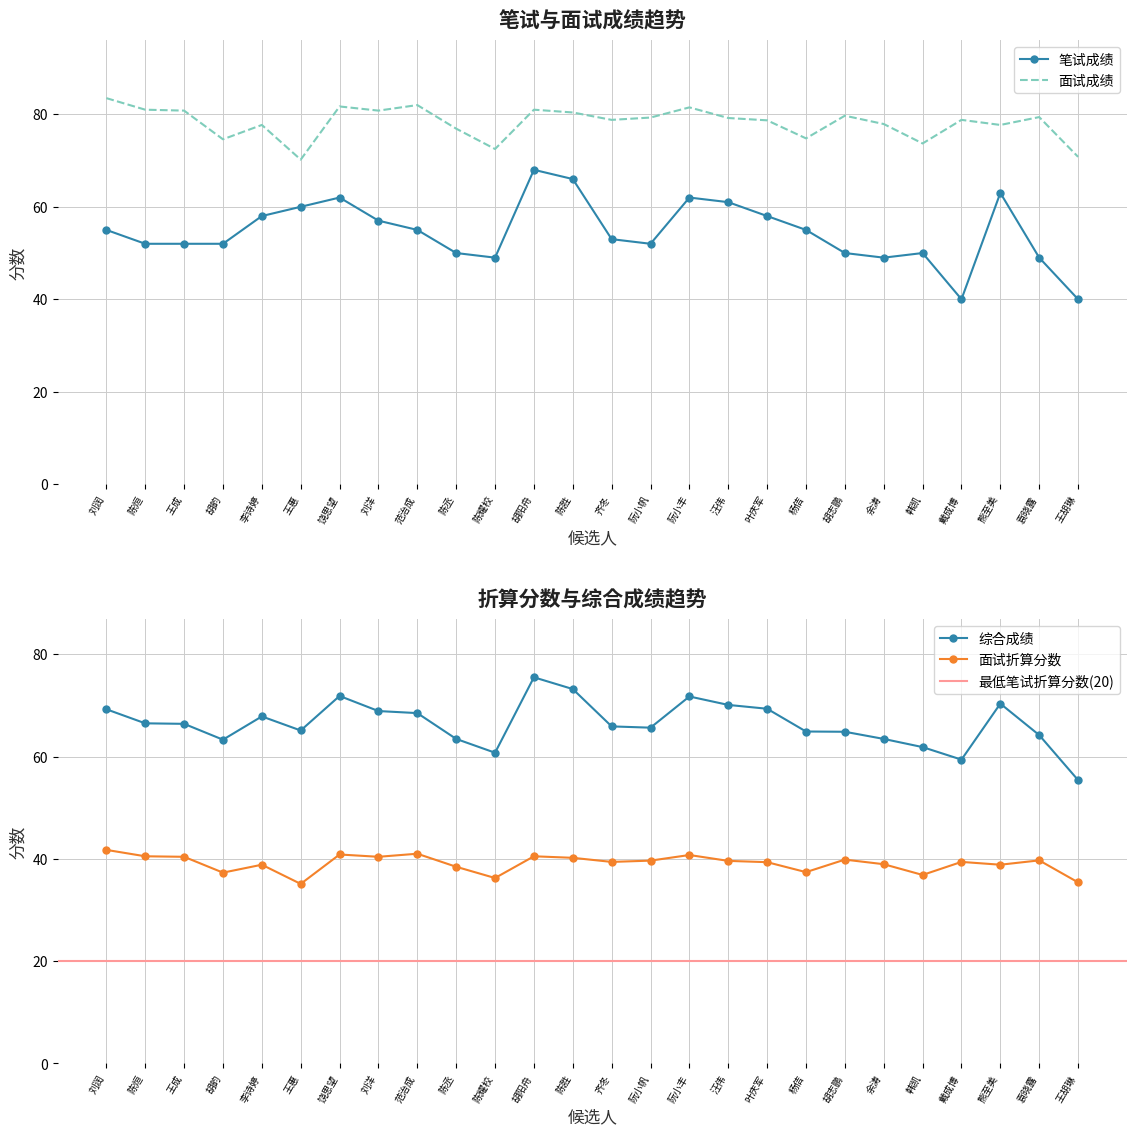

What is the label of the 6th point from the left?

王惠